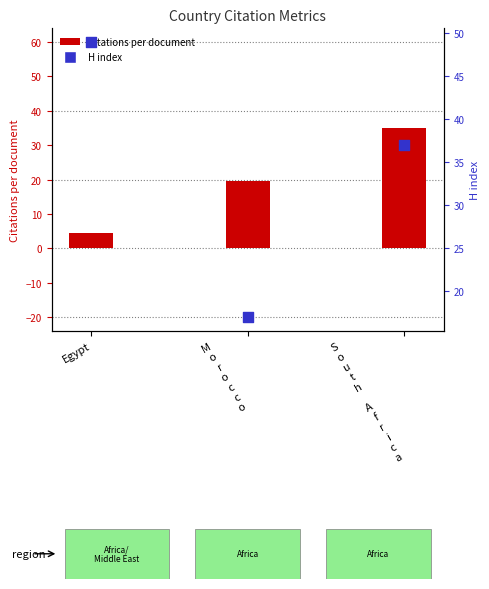

What are all the series names shown in the legend?

Citations per document, H index